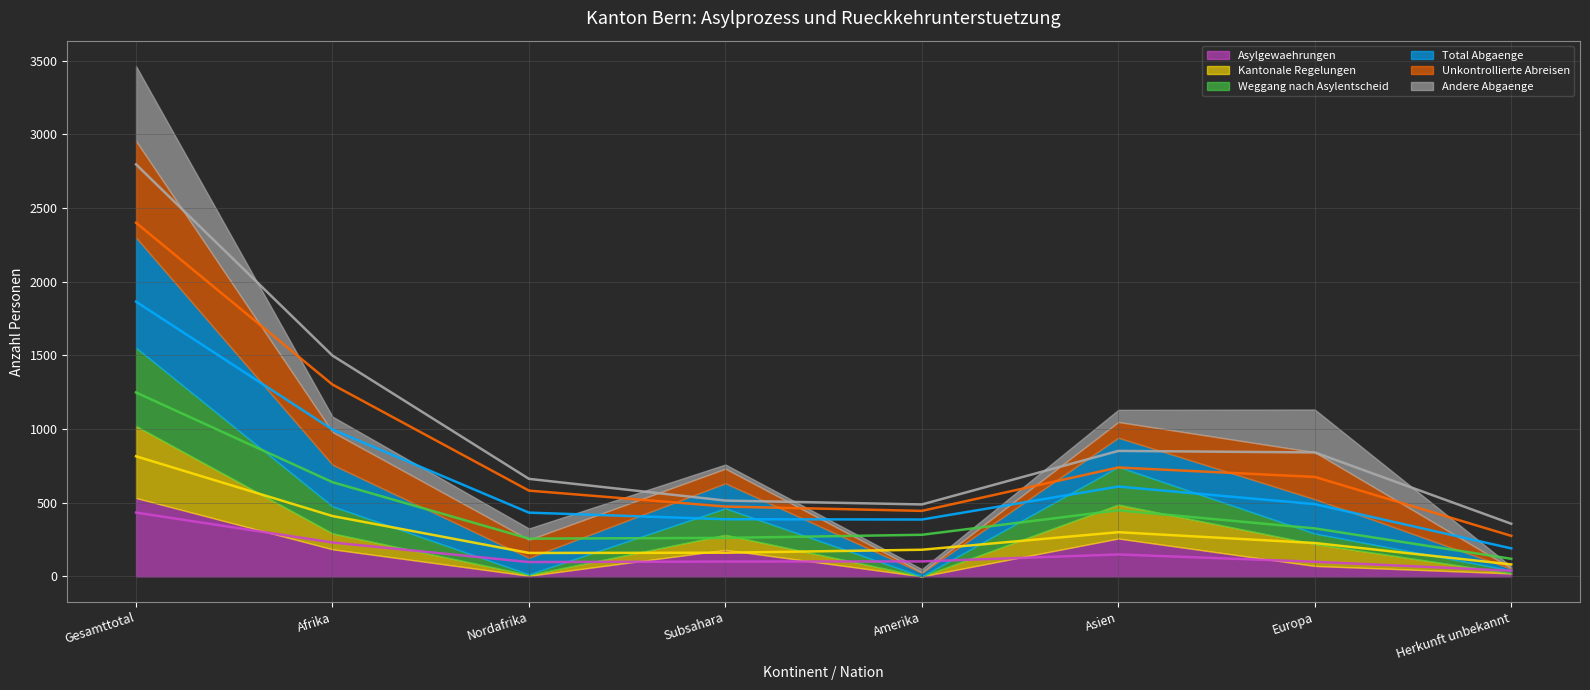

In Weggang nach Asylentscheid (line), how many points are lower than both neighbors (excluding endpoints)?

1